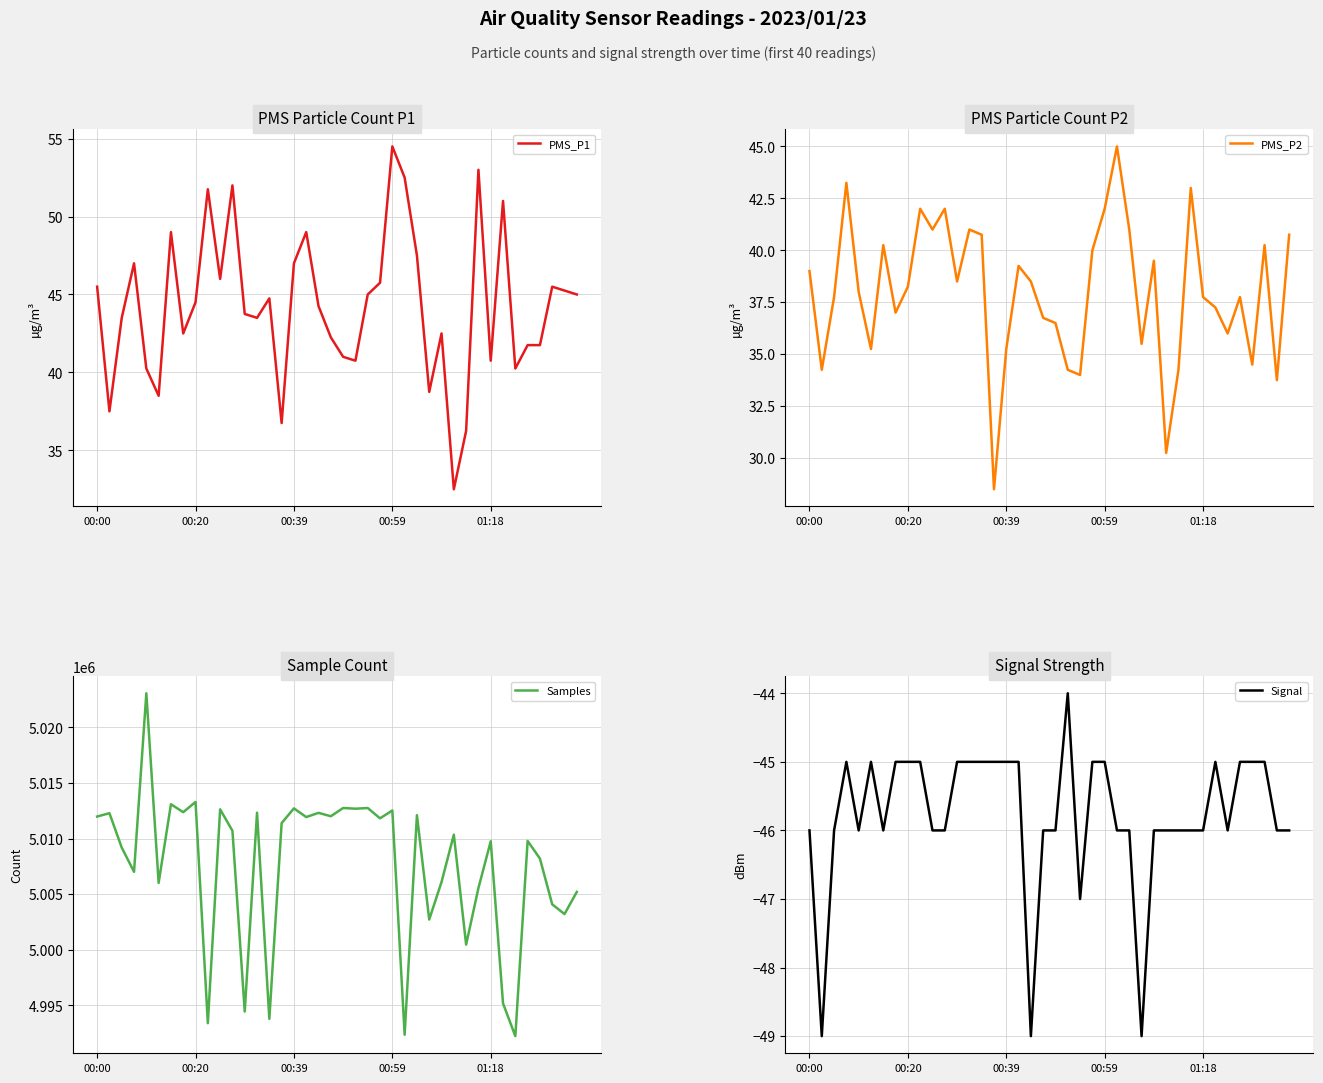

What is the total value across all series at 00:00?

5012027.5